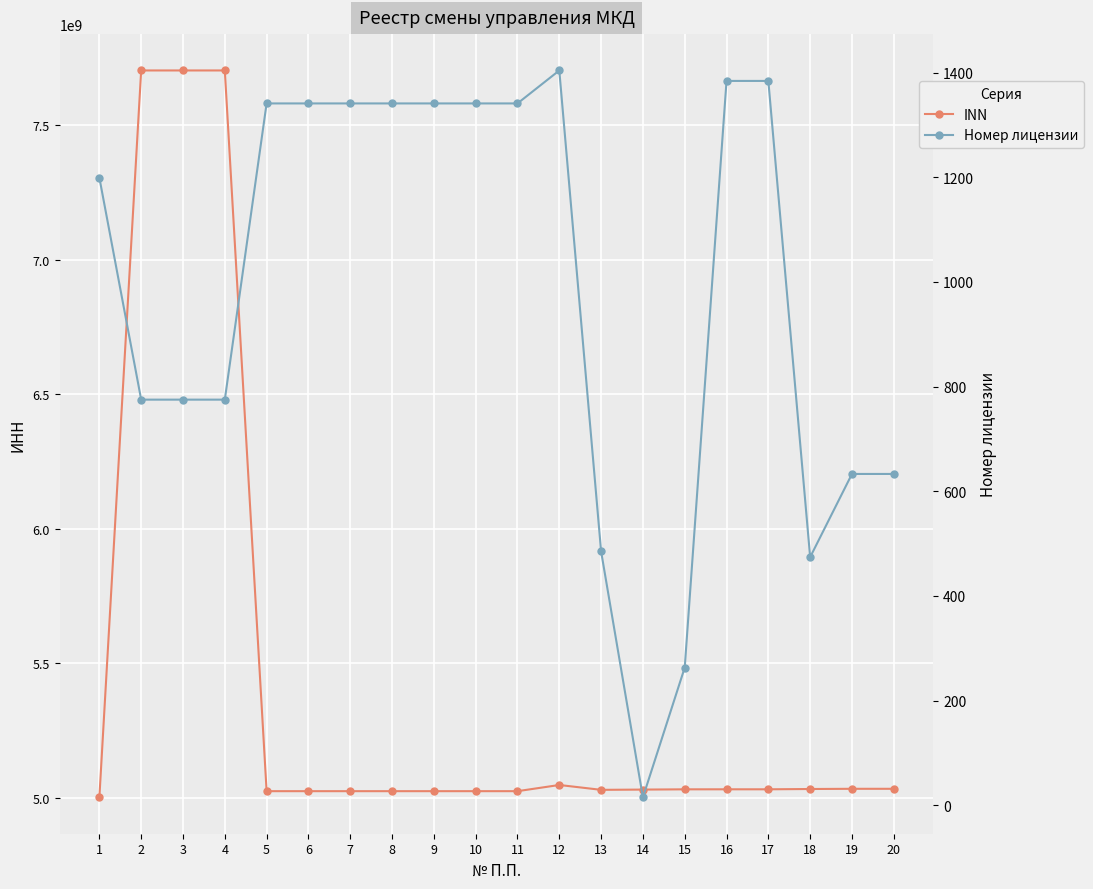

True or false: INN and Номер лицензии intersect in this chart.

False